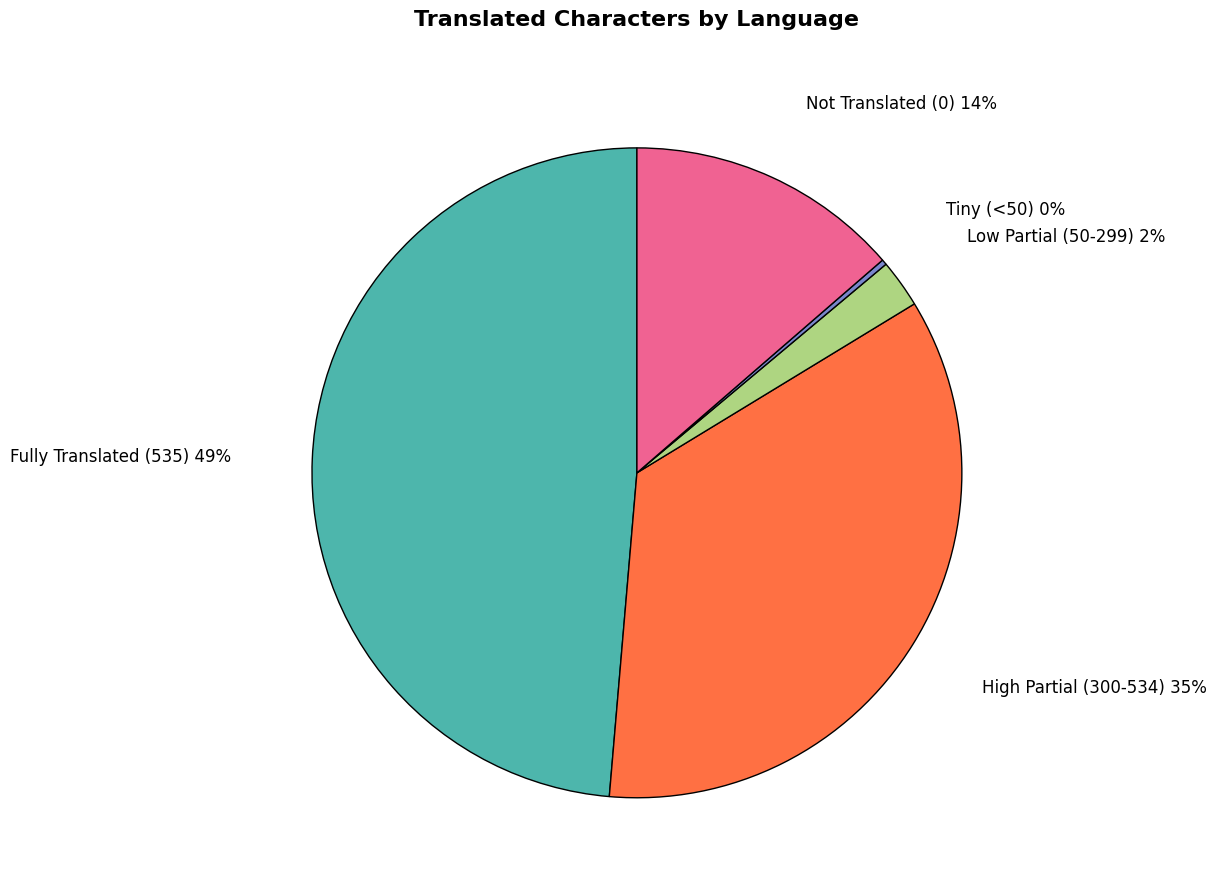

What is the ratio of the value at Not Translated (0) to the value at High Partial (300-534)?

0.4